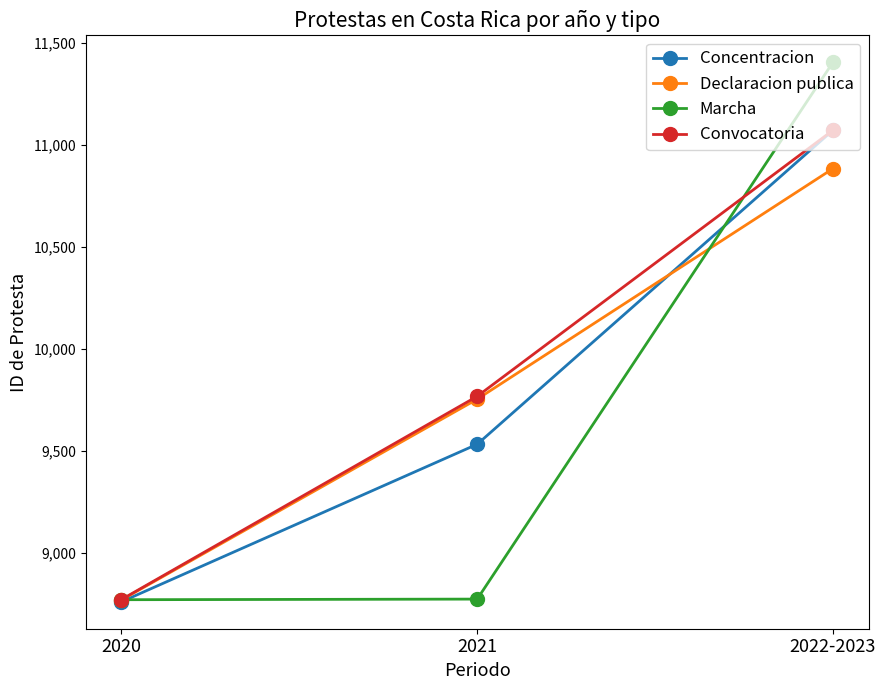

How many lines are shown in the chart?

4